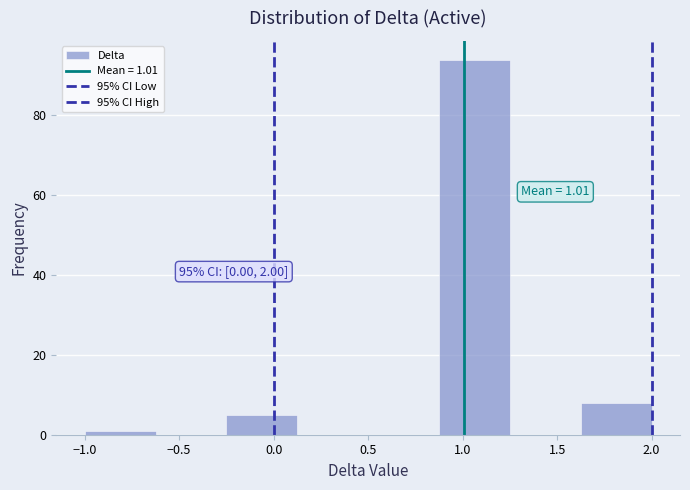

Which range on the x-axis has the tallest bar?

0.875 to 1.250